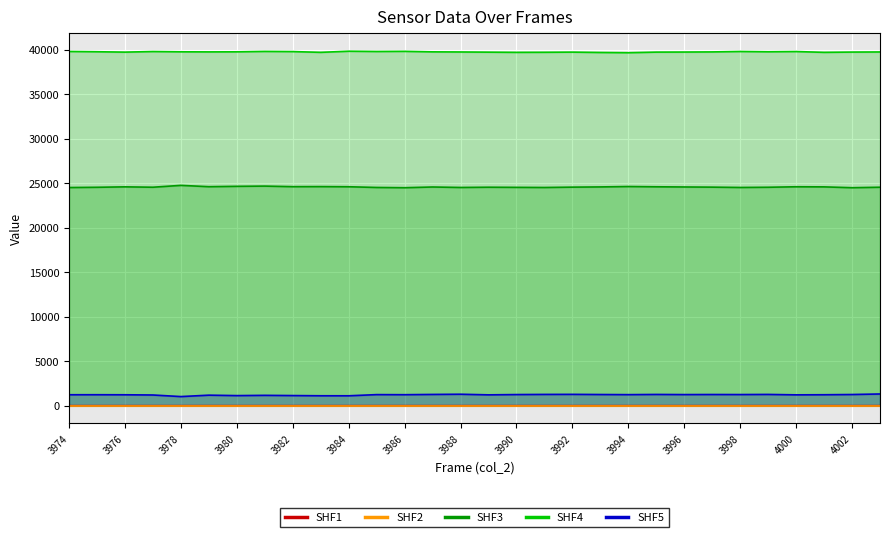

Where is SHF1 nearest to the value 0?

3974